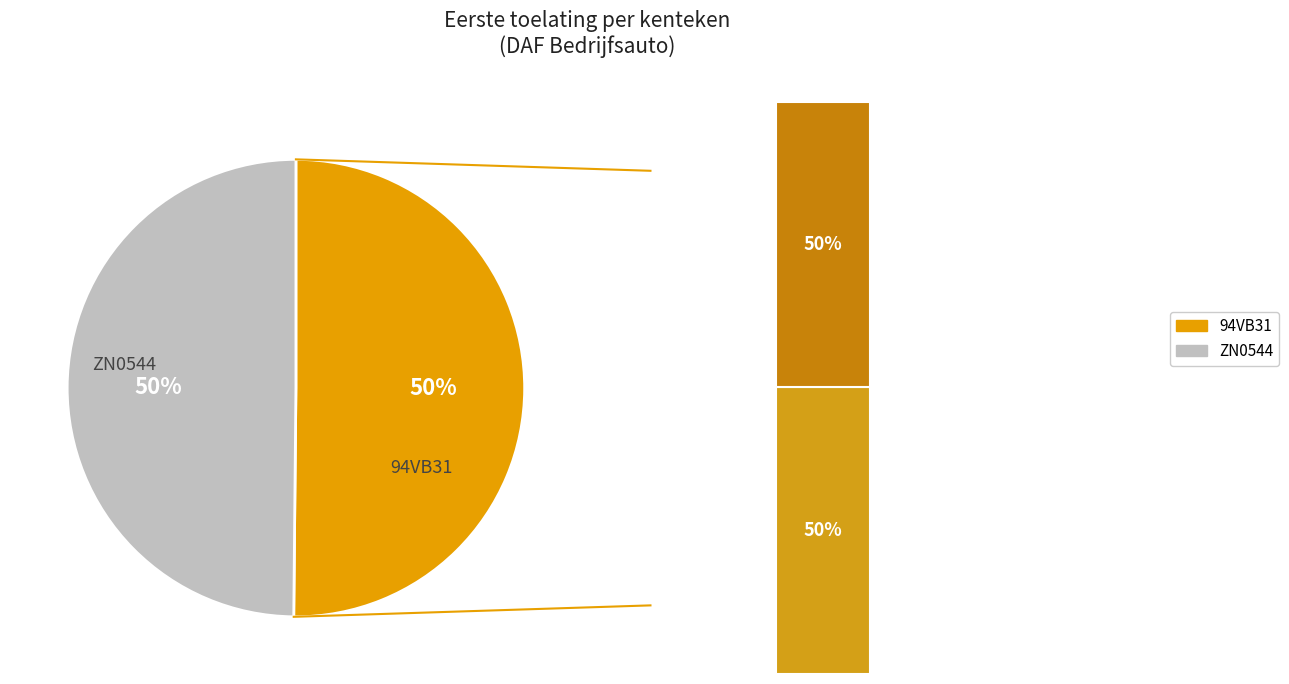

How much of the chart is everything except ZN0544?

50.2%